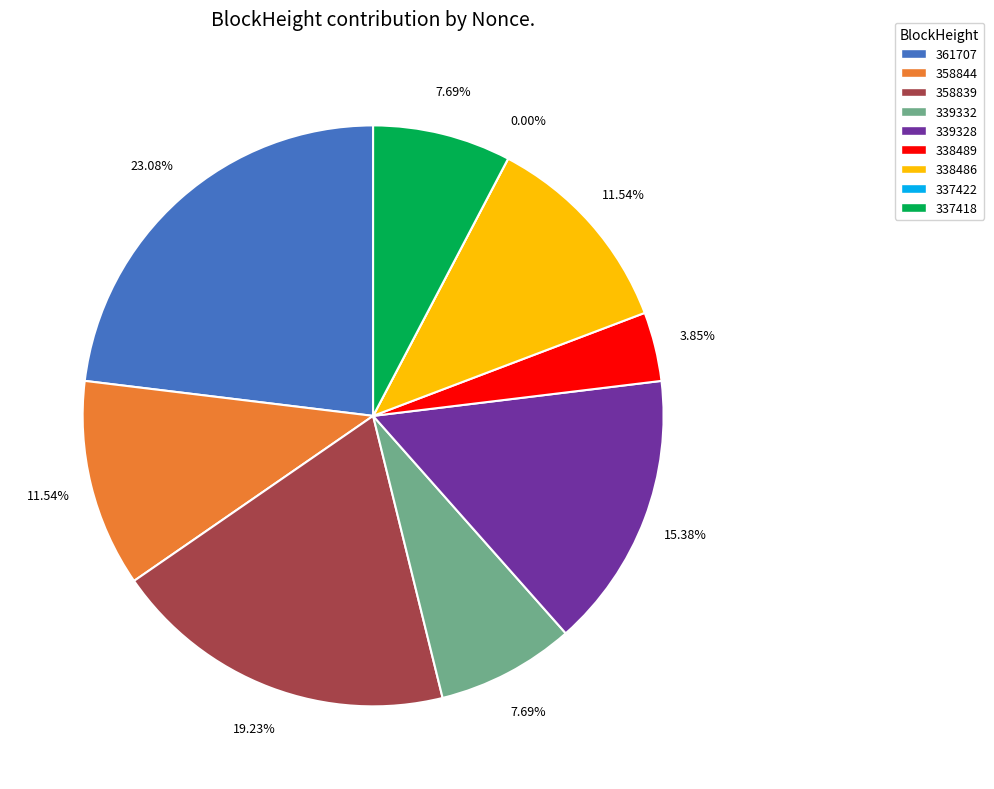

What is the change in value from 361707 to 339328?

-2